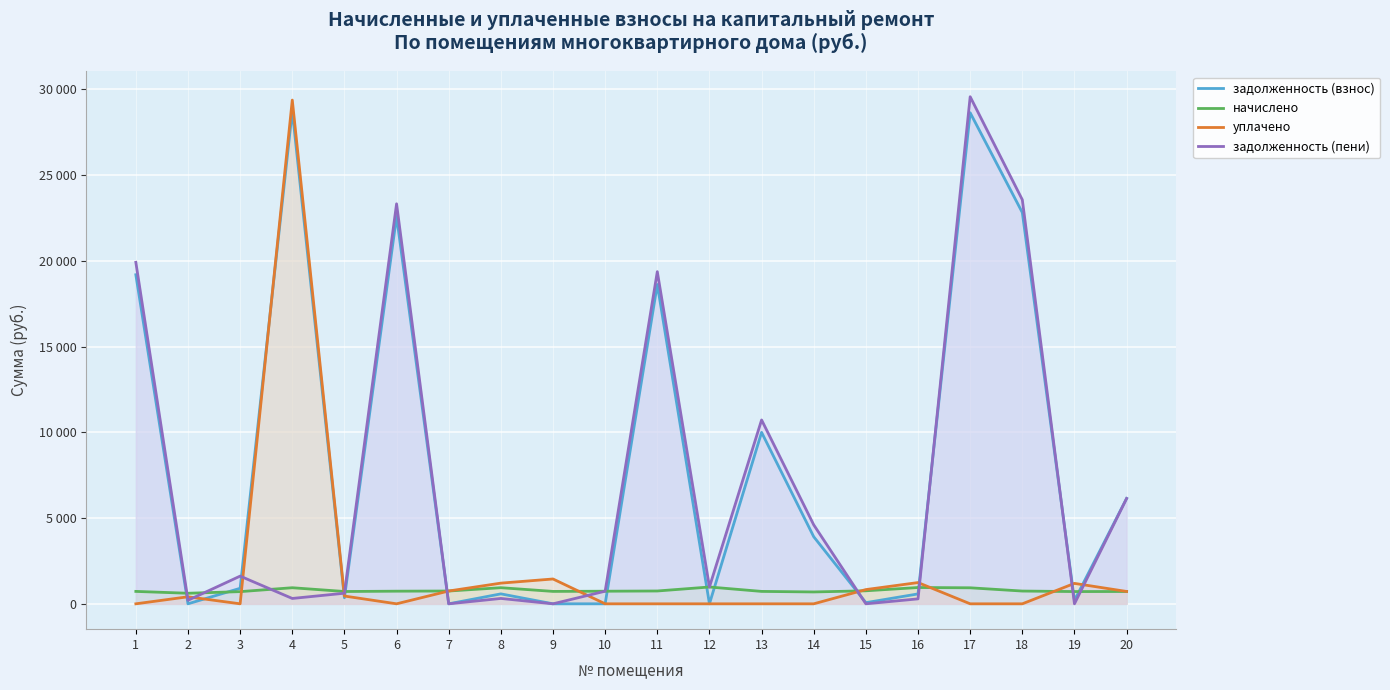

How many interior local peaks does the задолженность (взнос) series have?

6